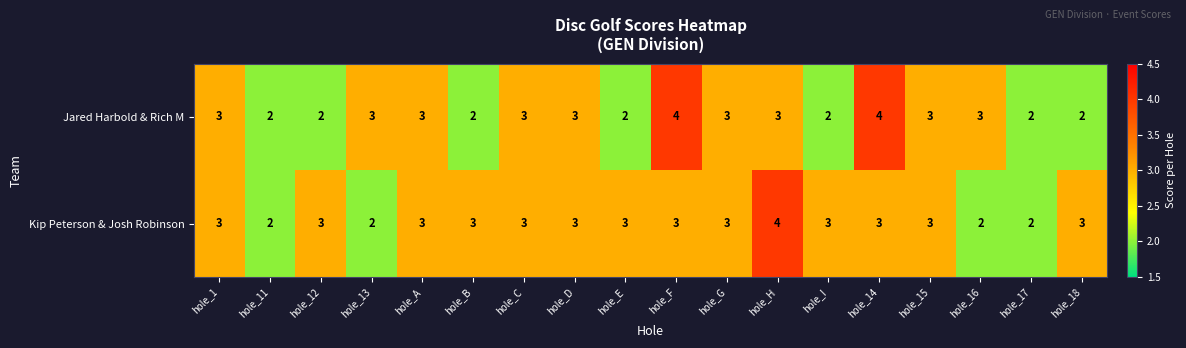

Rank the series by their average value, from lowest to highest.

Jared Harbold & Rich M, Kip Peterson & Josh Robinson